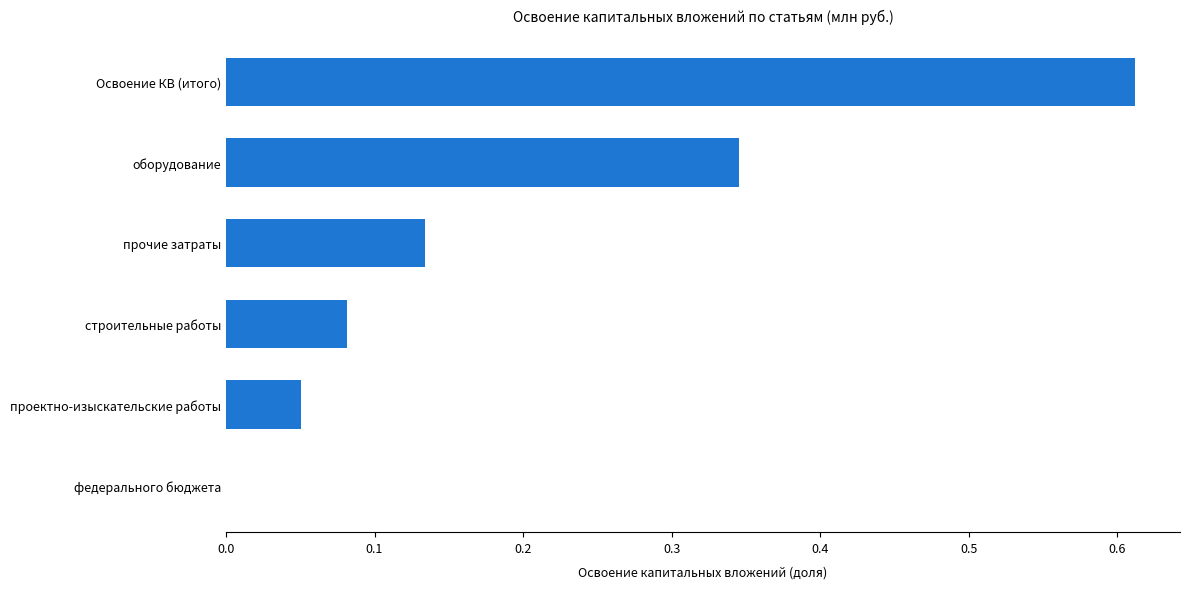

What is the sum of all values?

1.2